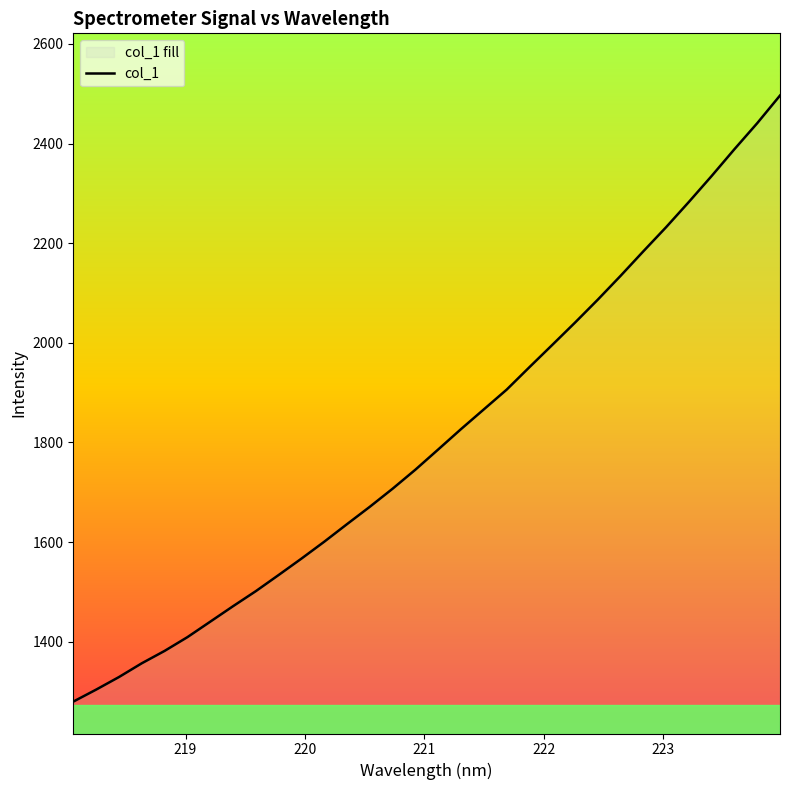

Reading left to right, transcribe all the data shown in this chart.

1279.7	1303.7	1329.0	1356.6	1381.4	1409.1	1440.1	1471.2	1501.4	1533.9	1566.8	1600.7	1636.0	1670.9	1707.2	1745.4	1786.0	1826.8	1866.4	1905.9	1951.1	1995.6	2040.5	2086.6	2134.4	2183.6	2232.1	2282.8	2334.9	2388.6	2440.8	2496.3